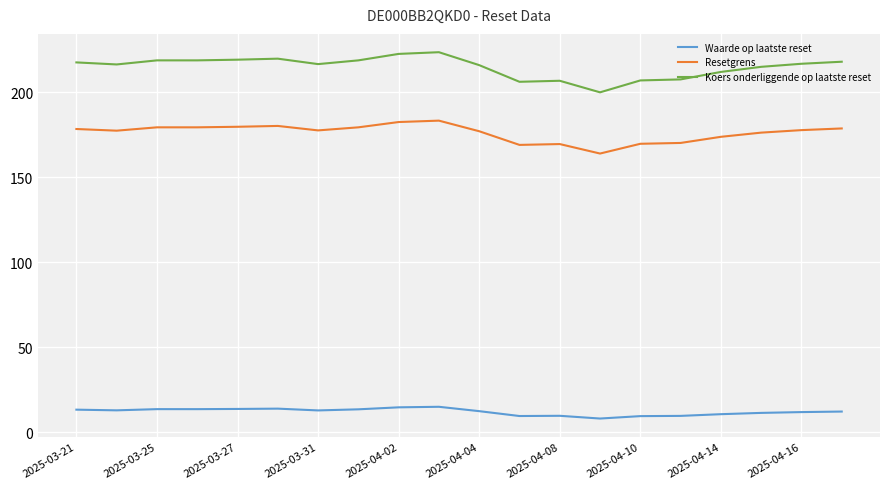

Rank the series by their maximum value, from lowest to highest.

Waarde op laatste reset, Resetgrens, Koers onderliggende op laatste reset